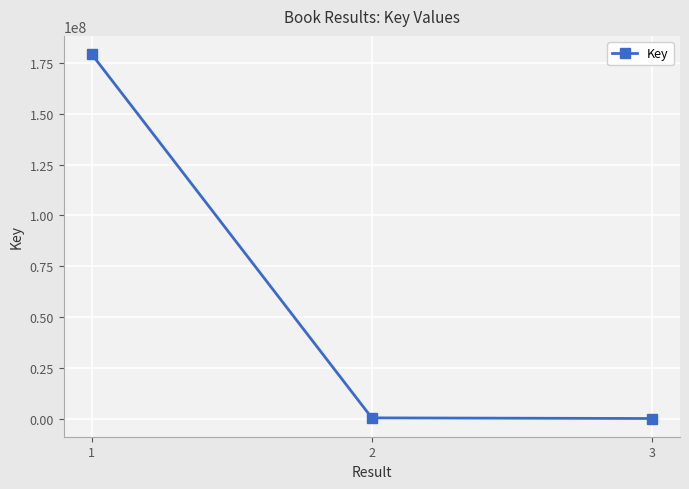

Is this an area chart (filled region under the line)?

No